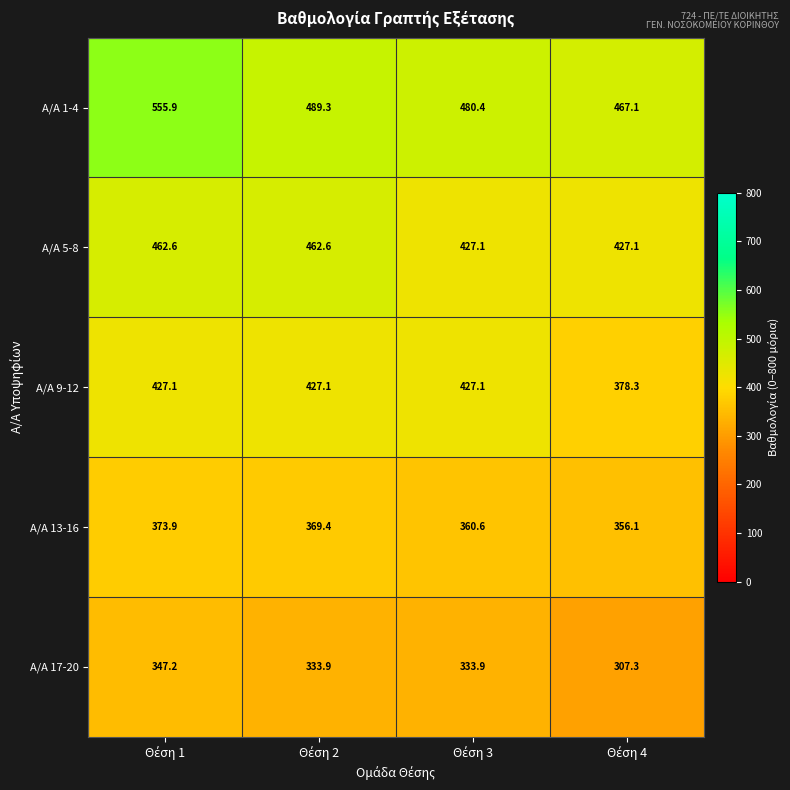

Which series has the largest total across all categories?

Α/Α 1-4